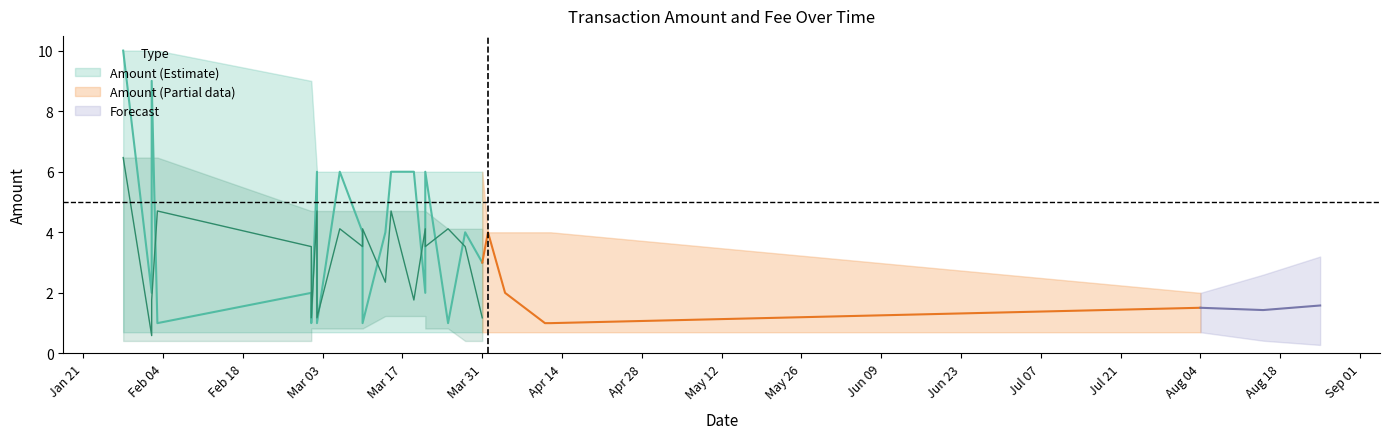

True or false: Fee and Amount cross at least once.

False